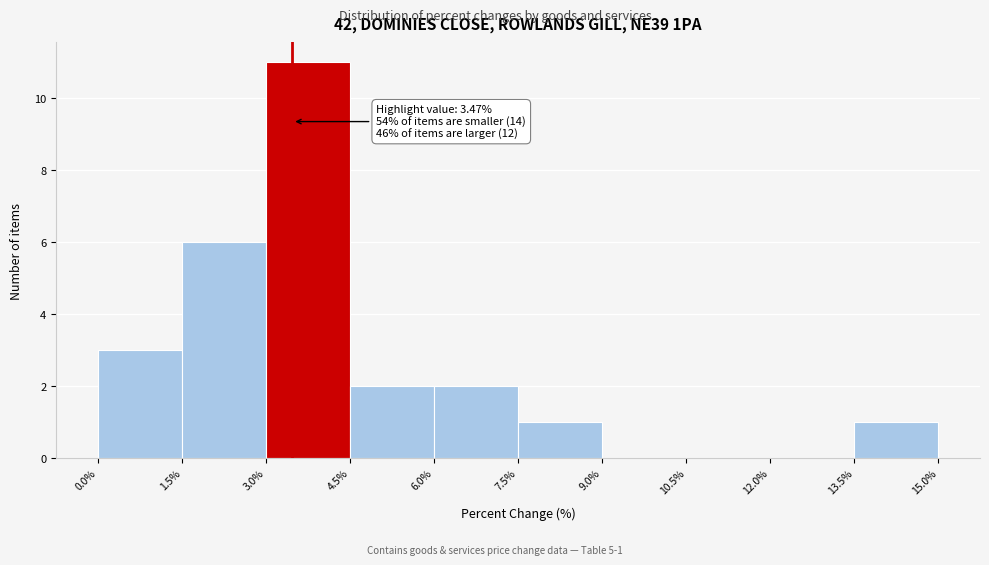

Over which range of the x-axis is the bar tallest?

3.0% to 4.5%